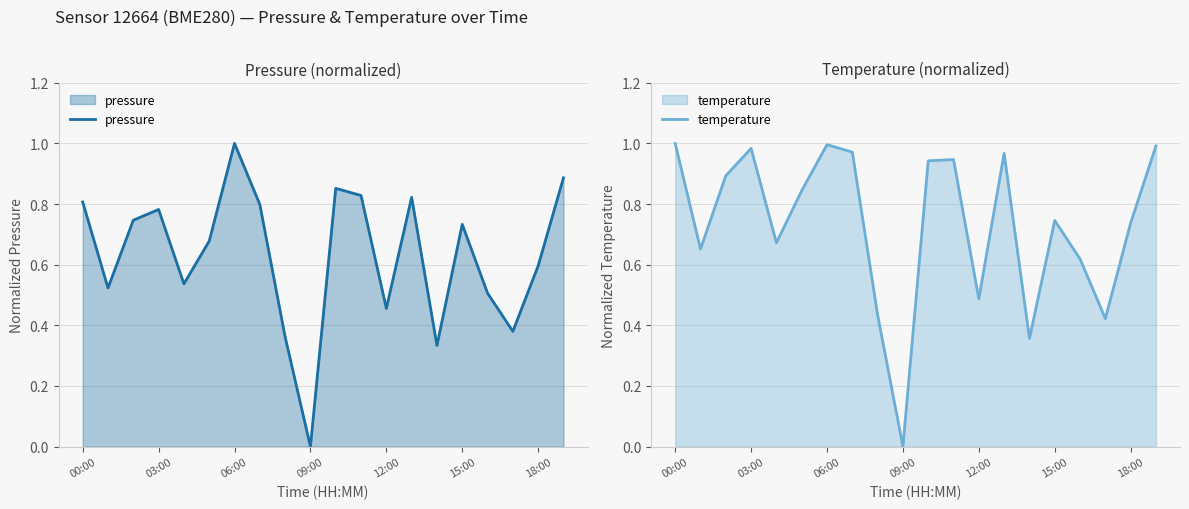

The pressure series shows 1.0 at 06:00. True or false?

True